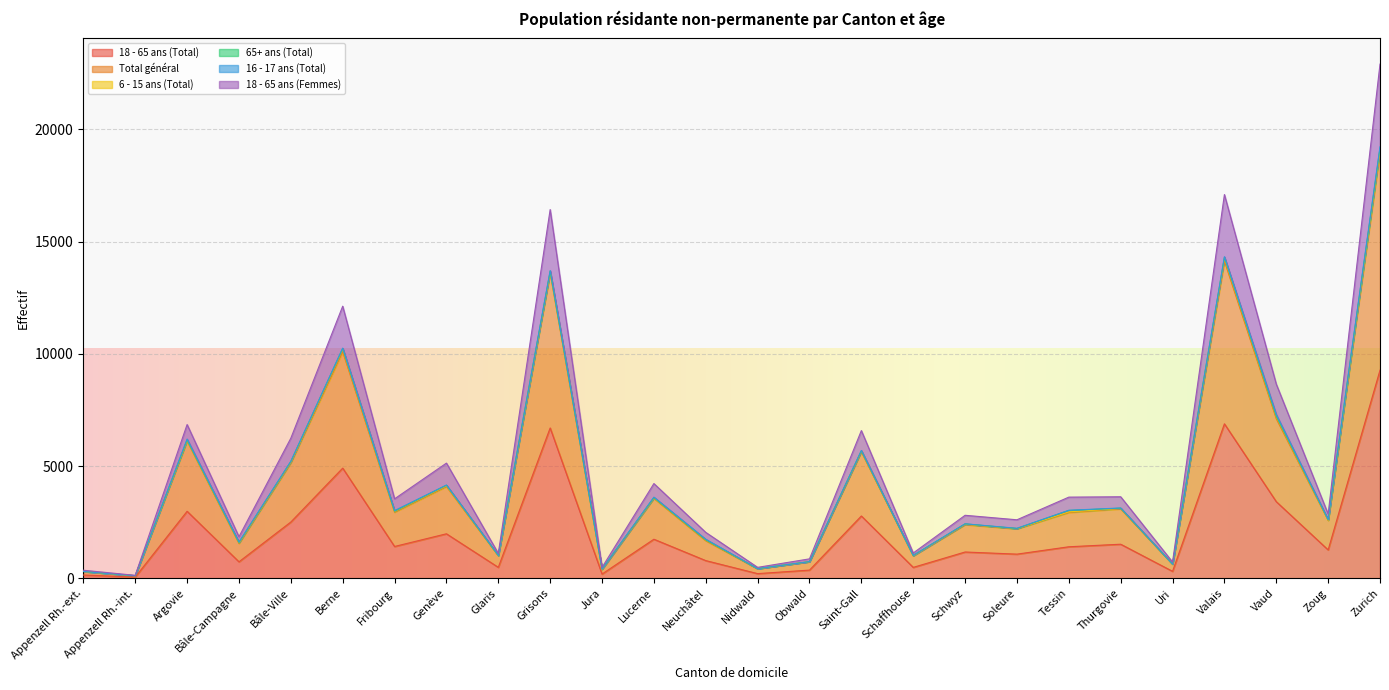

What is the approximate value of 18 - 65 ans (Femmes) at Obwald, to the nearest 10?

870